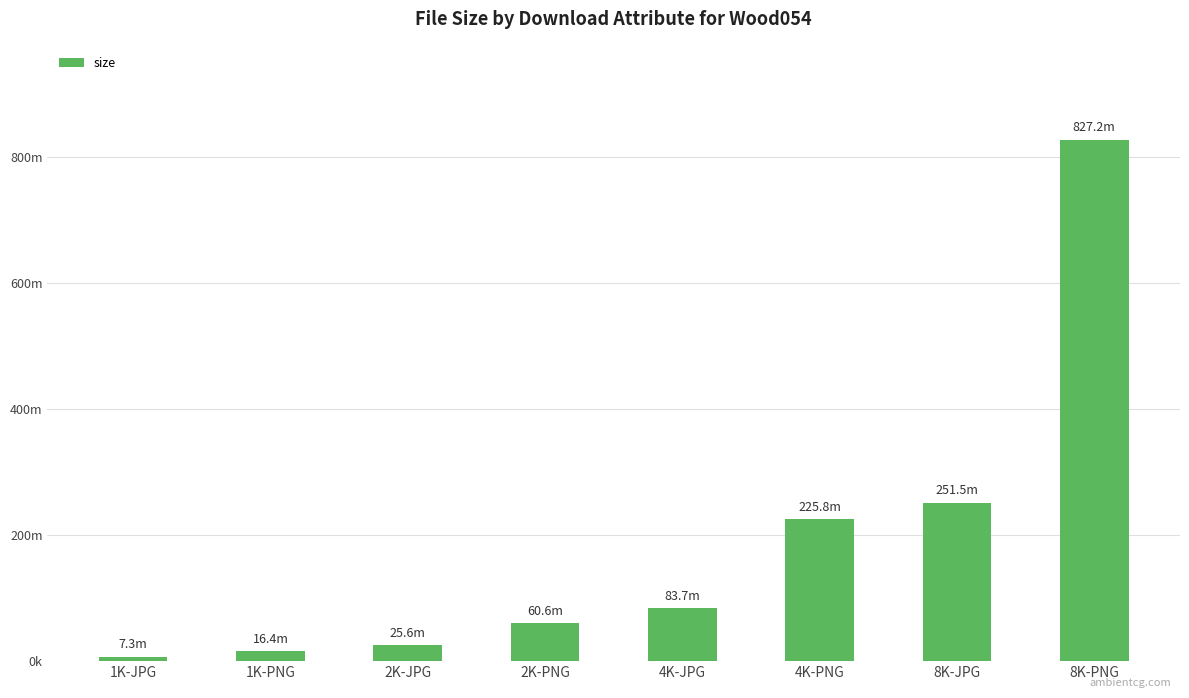

Does the chart contain any negative values?

No